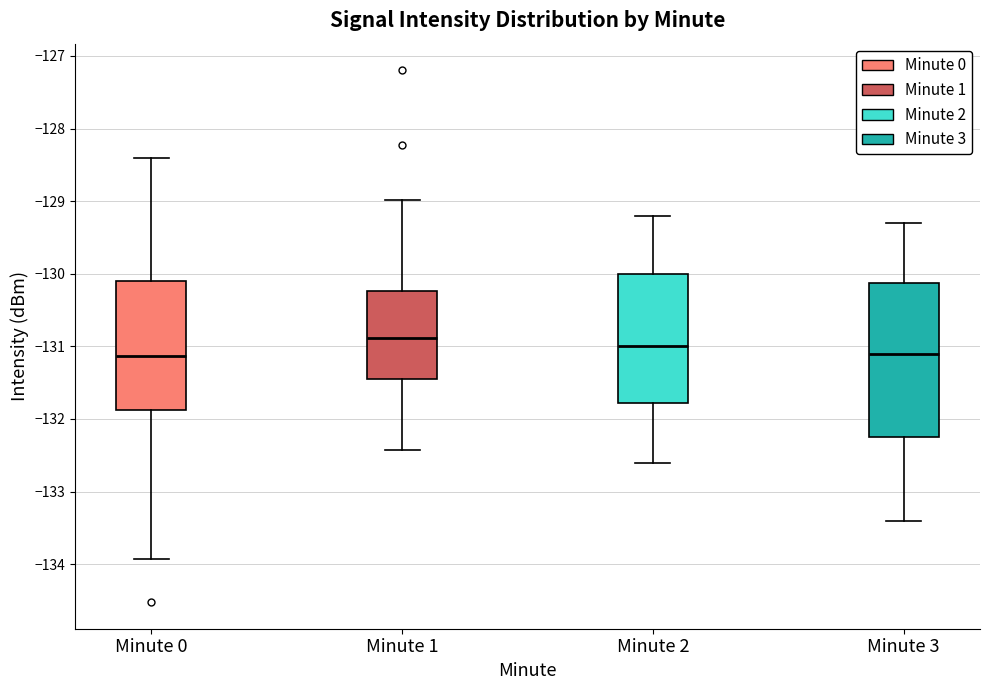

Reading left to right, read every box against the y-axis: the position of its median line, the range the box covers, and the ends of its whiskers. The values are not printed on the chart, so give them approximately, as read against the axis.

Minute 0: median -131.1, box -131.9 to -130.1, whiskers -133.9 to -128.4
Minute 1: median -130.9, box -131.4 to -130.2, whiskers -132.4 to -129.0
Minute 2: median -131.0, box -131.8 to -130.0, whiskers -132.6 to -129.2
Minute 3: median -131.1, box -132.2 to -130.1, whiskers -133.4 to -129.3